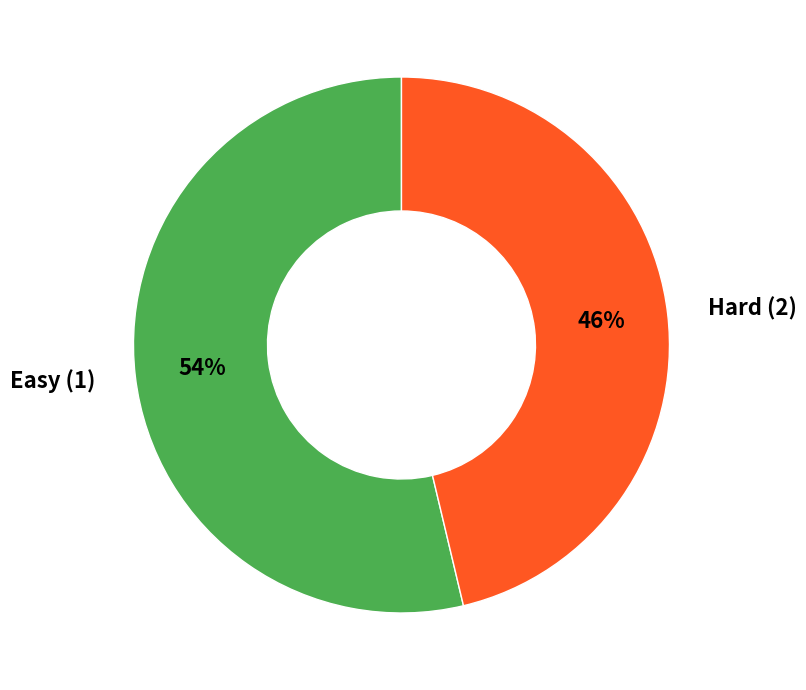

Count the number of slices in the pie.

2